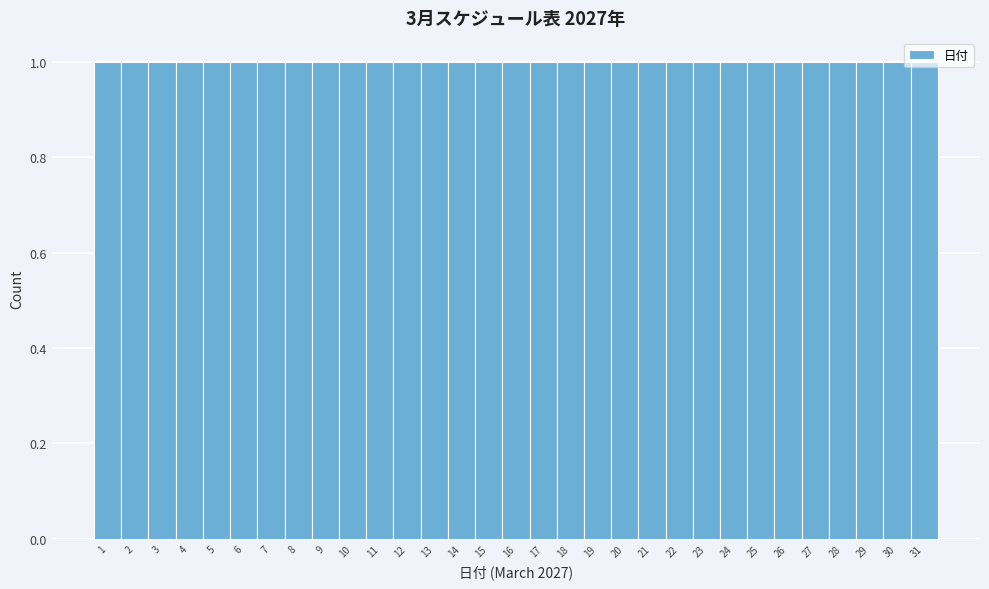

How tall is the bar that spans 16.5 to 17.5 on the x-axis? The values are not printed on the chart, so give them approximately, as read against the axis.

1